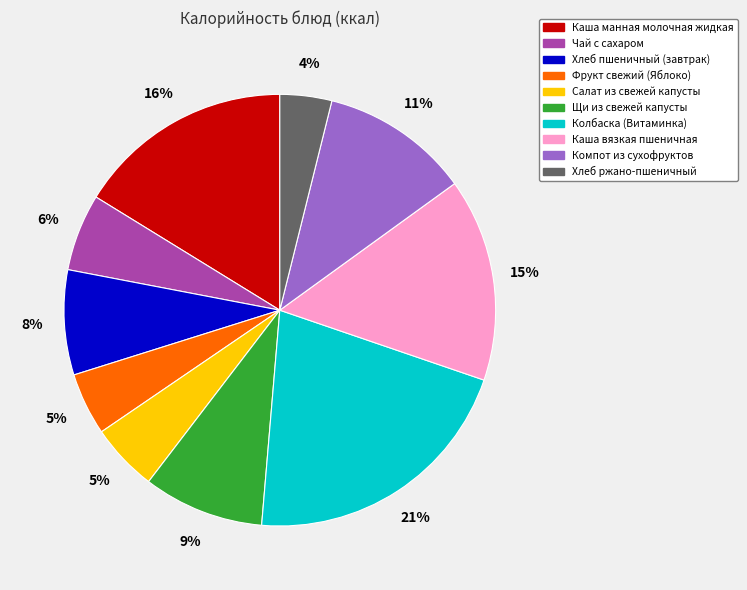

To the nearest percent, what percentage of the pie is Каша манная молочная жидкая?

16%